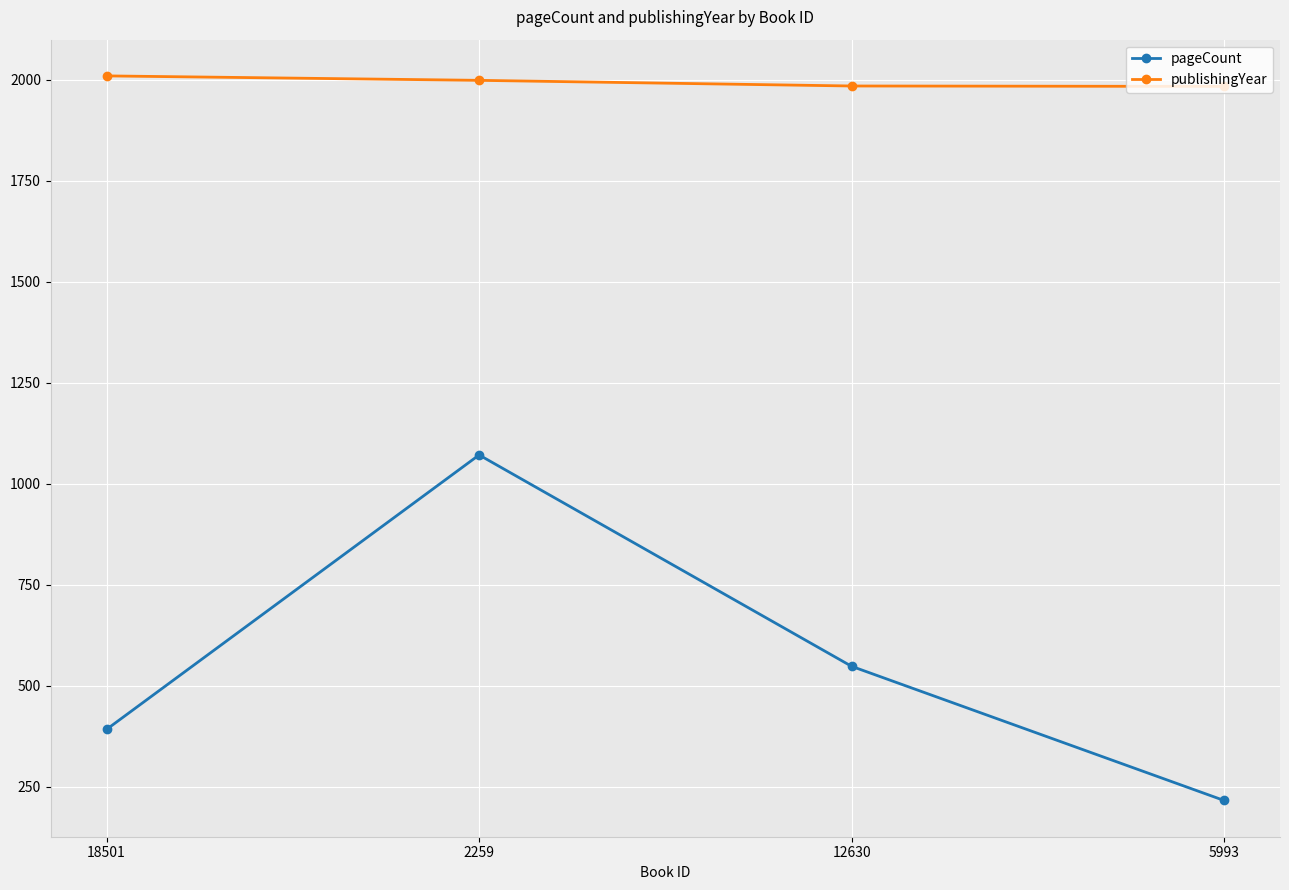

Rank the categories by pageCount value from lowest to highest.

5993, 18501, 12630, 2259